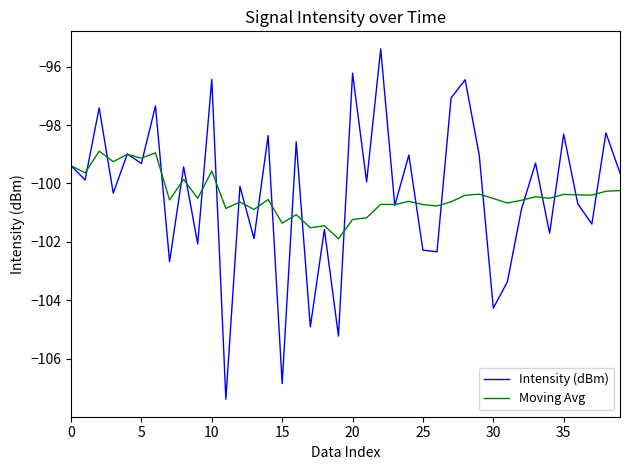

What is the maximum value shown in the chart?

-95.4